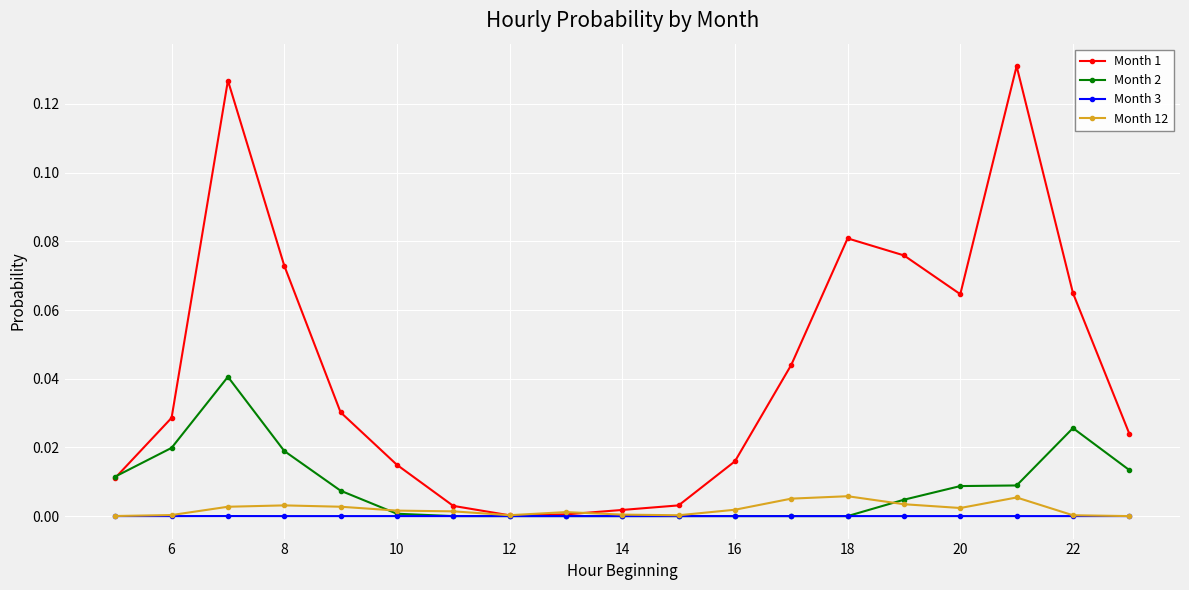

Which series has the widest spread of values?

Month 1